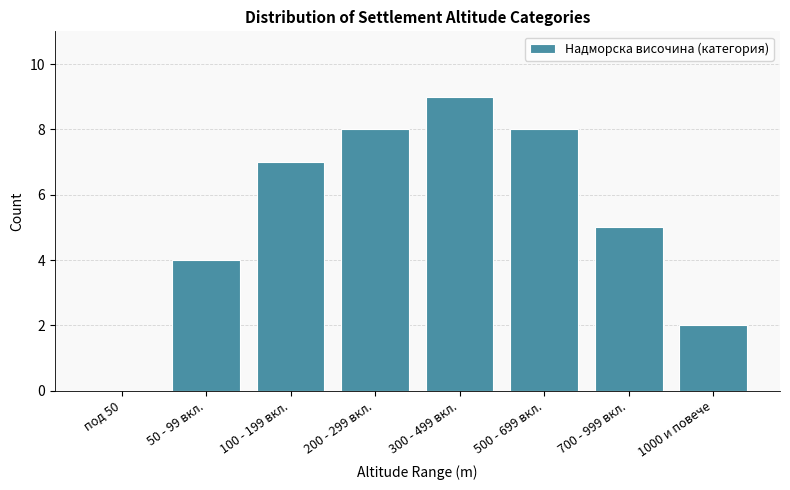

Reading left to right, transcribe all the data shown in this chart.

под 50=0	50 - 99 вкл.=4	100 - 199 вкл.=7	200 - 299 вкл.=8	300 - 499 вкл.=9	500 - 699 вкл.=8	700 - 999 вкл.=5	1000 и повече=2